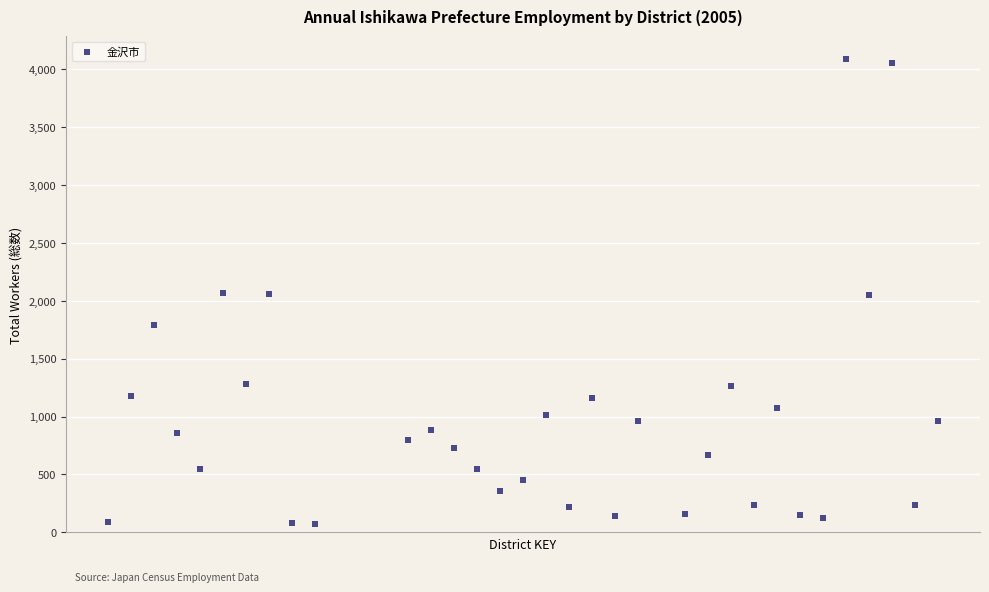

What is the range of Y values (max minus min)?

4013